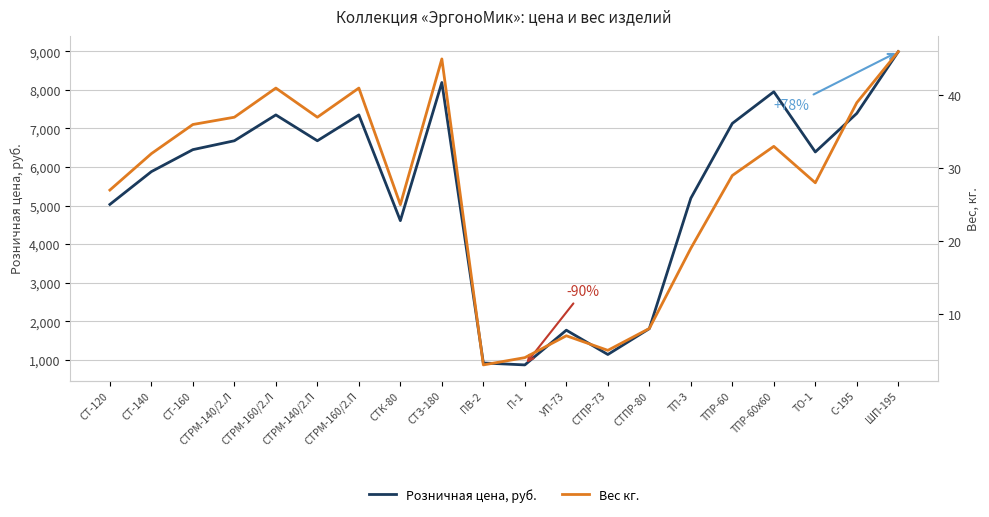

What is the highest value of the Вес кг. series?

46